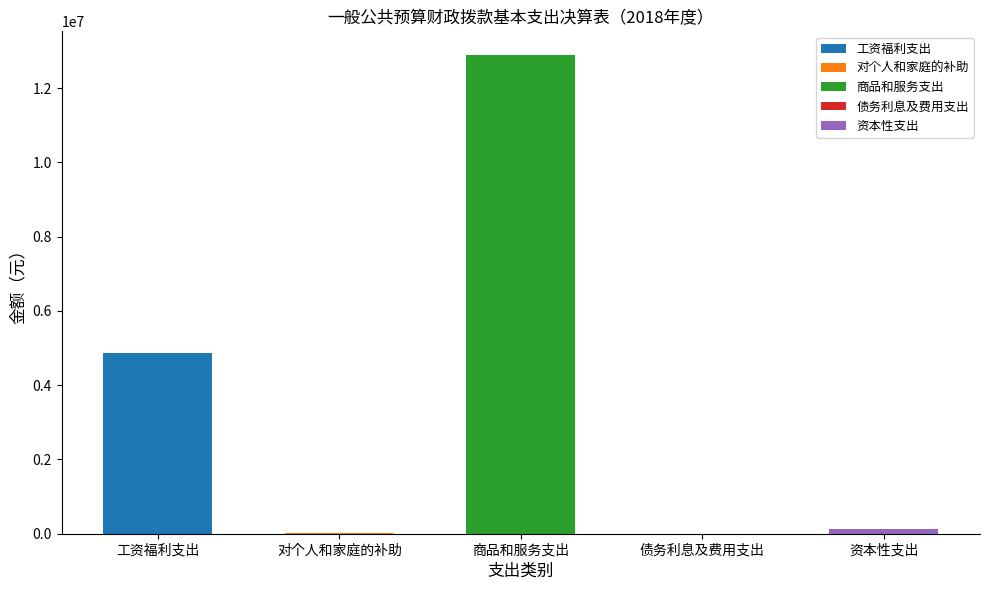

Reading right to left, transcribe all the data shown in this chart.

118377.1	0.0	12883253.2	6313.0	4858664.4